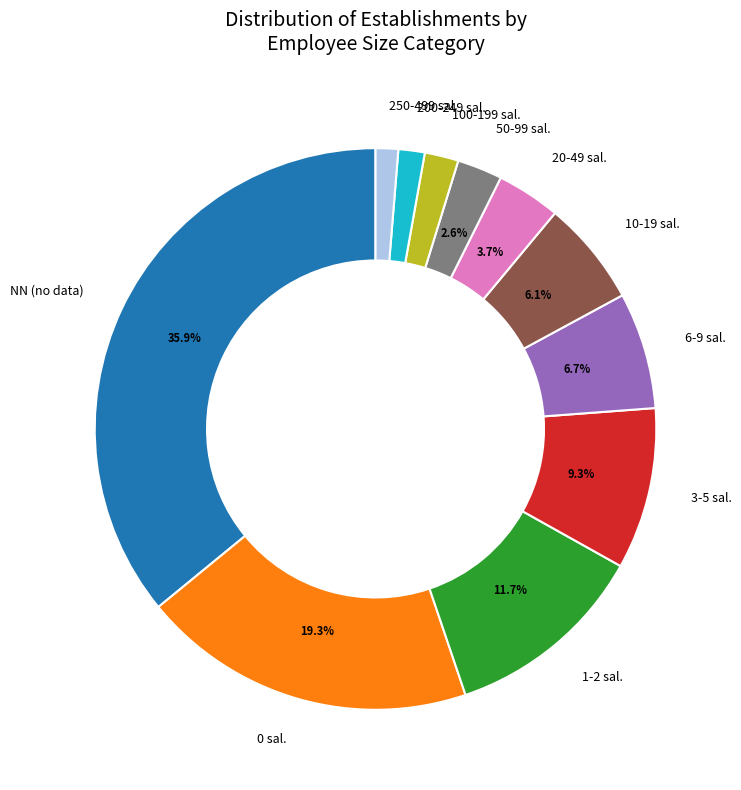

What is the largest slice in the pie chart?

NN (no data)